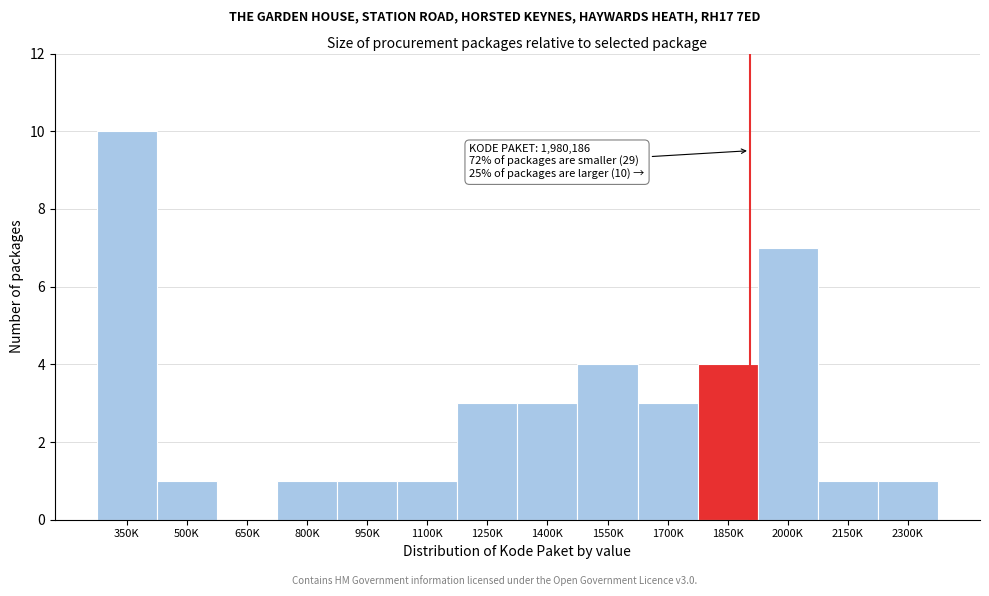

Reading left to right, list all the values displayed in this chart.

350K=10	500K=1	650K=0	800K=1	950K=1	1100K=1	1250K=3	1400K=3	1550K=4	1700K=3	1850K=4	2000K=7	2150K=1	2300K=1